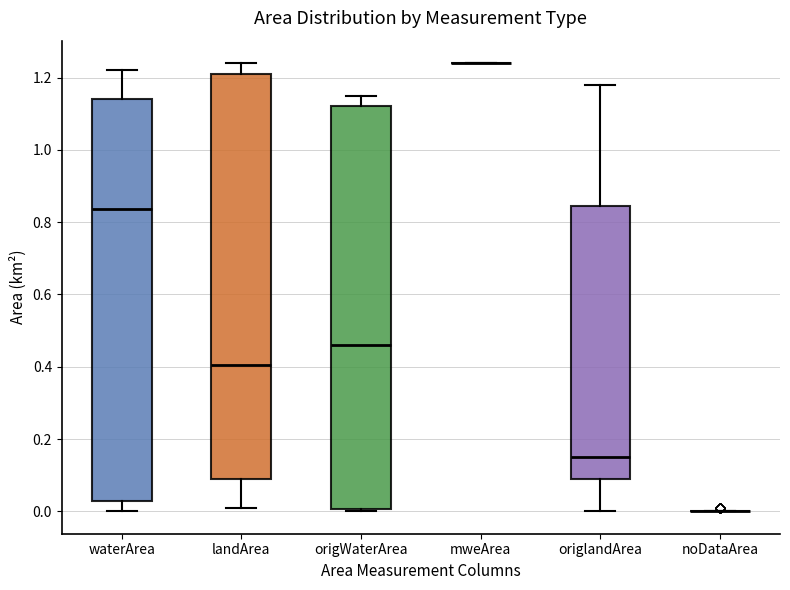

Reading left to right, read every box against the y-axis: the position of its median line, the range the box covers, and the ends of its whiskers. The values are not printed on the chart, so give them approximately, as read against the axis.

waterArea: median 0.84, box 0.02 to 1.14, whiskers 0.00 to 1.22
landArea: median 0.40, box 0.10 to 1.22, whiskers 0.02 to 1.24
origWaterArea: median 0.46, box 0.00 to 1.12, whiskers 0.00 (just below the box's lower edge) to 1.16
mweArea: box collapsed to a line at 1.24, whiskers 1.24 to 1.24
origlandArea: median 0.16, box 0.10 to 0.84, whiskers 0.00 to 1.18
noDataArea: box collapsed to a line at 0.00, whiskers 0.00 to 0.00